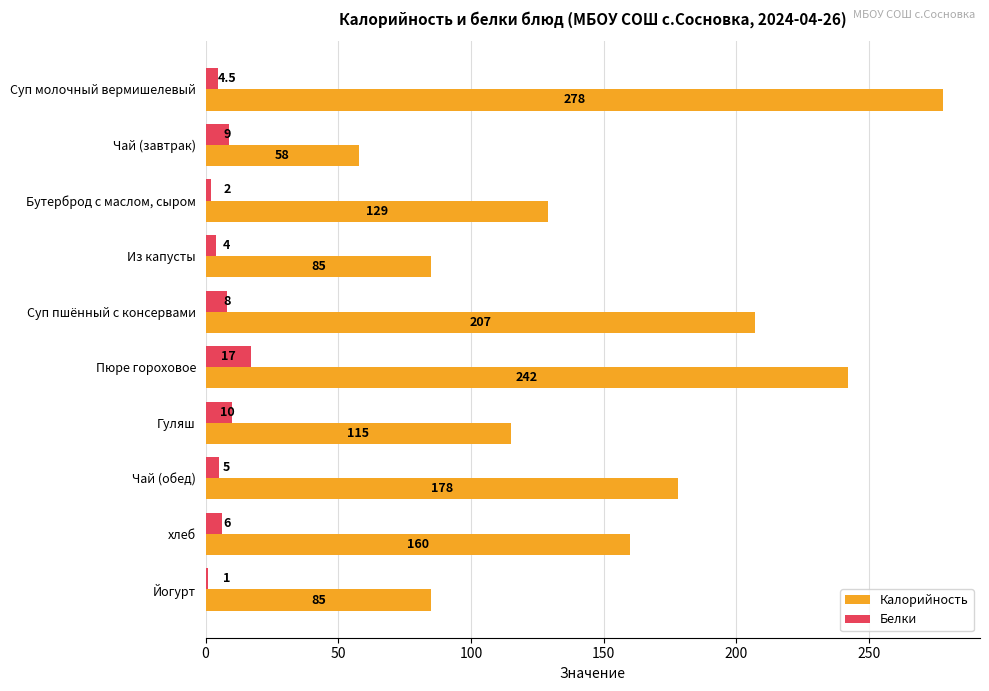

Which series changed the most between Гуляш and Йогурт?

Калорийность